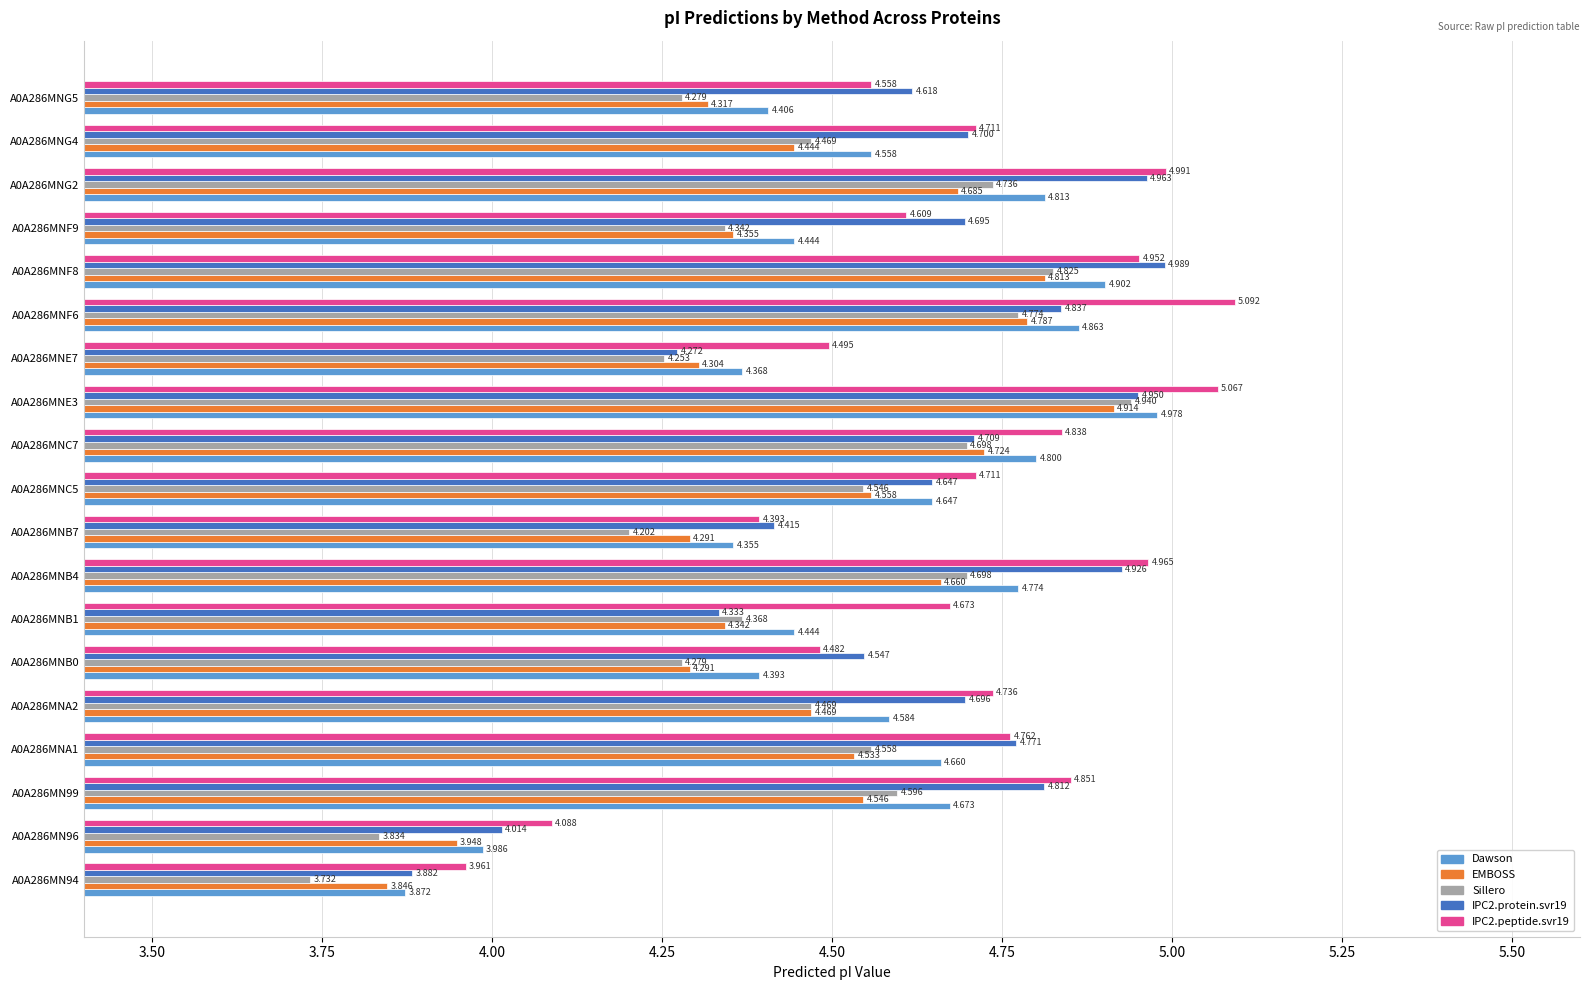

Which series has the largest range (max minus min)?

Sillero